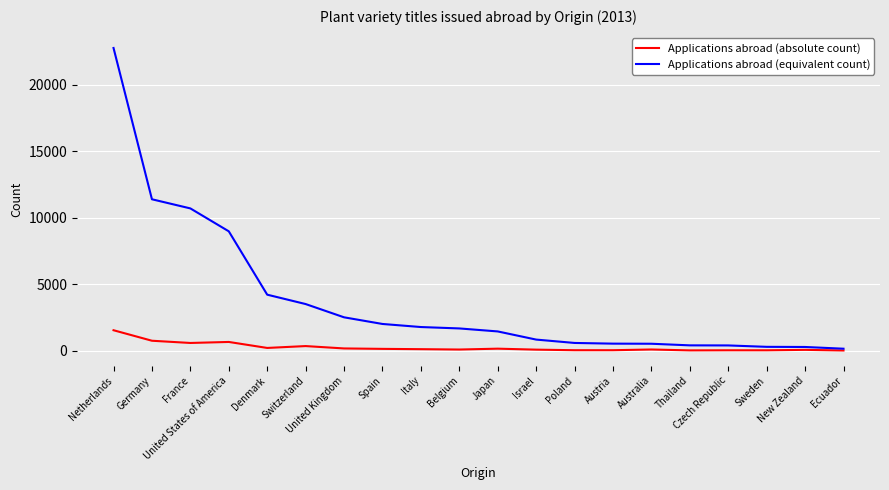

Where is Applications abroad (equivalent count) nearest to the value 11448?

Germany